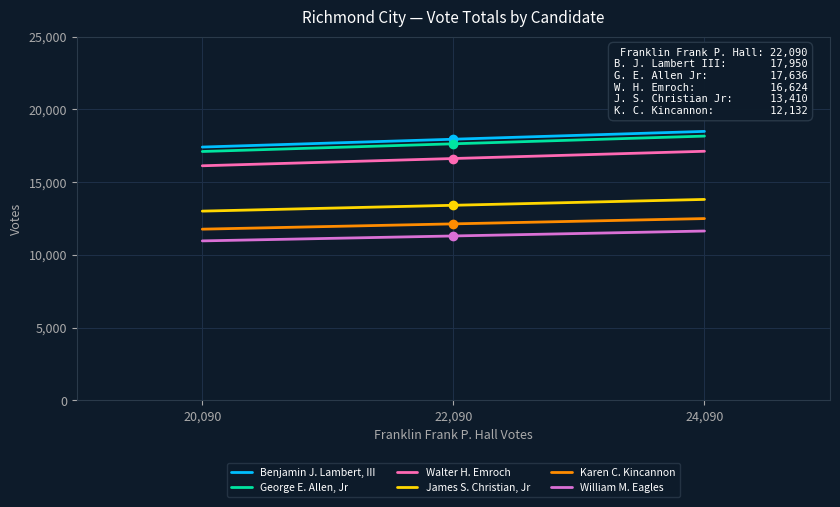

Reading left to right, list all the values displayed in this chart.

Benjamin J. Lambert, III: 17411.5	17950.0	18488.5
George E. Allen, Jr: 17106.9	17636.0	18165.1
Walter H. Emroch: 16125.3	16624.0	17122.7
James S. Christian, Jr: 13007.7	13410.0	13812.3
Karen C. Kincannon: 11768.0	12132.0	12496.0
William M. Eagles: 10962.0	11301.0	11640.0